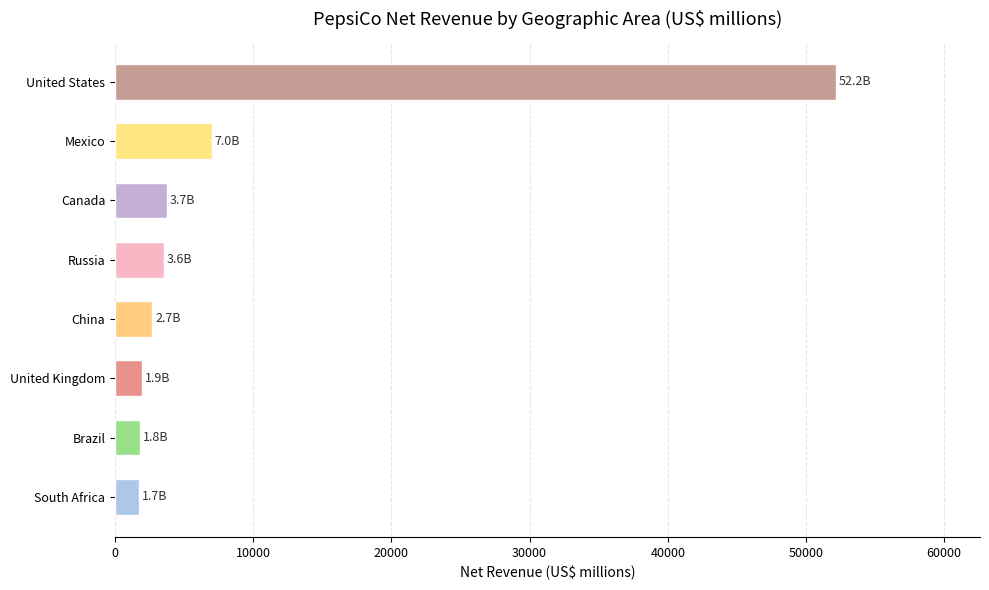

What value does the data have at United Kingdom?

1946